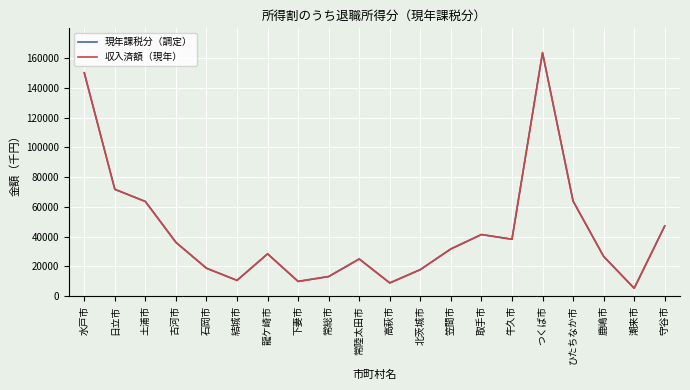

Is this an area chart (filled region under the line)?

No